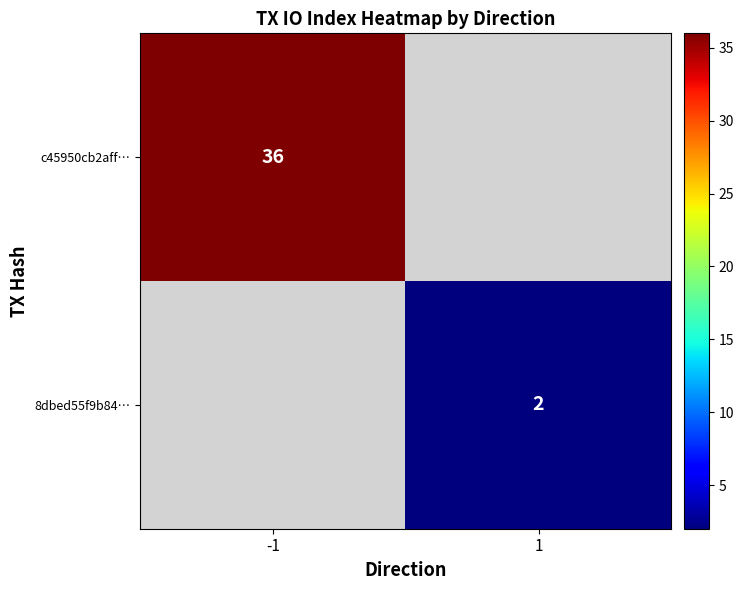

Is it true that c45950cb2aff… equals 36 at -1?

True